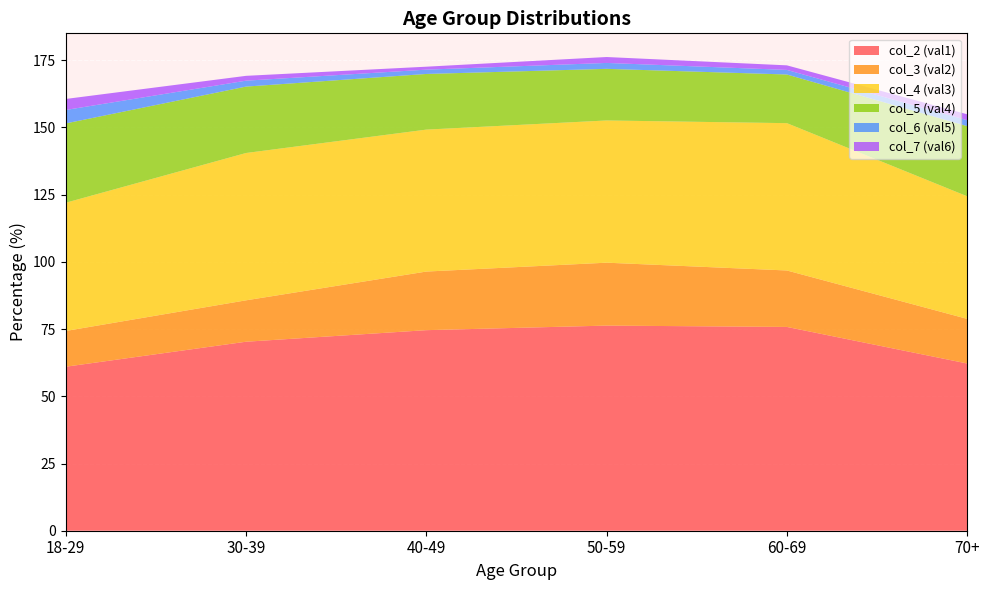

Reading left to right, what are all the values shown in this chart?

col_2 (val1): 61.0	70.3	74.6	76.3	75.8	62.2
col_3 (val2): 13.3	15.4	21.8	23.4	21.0	16.6
col_4 (val3): 47.7	54.8	52.8	52.9	54.8	45.6
col_5 (val4): 29.5	24.7	20.7	19.2	18.1	26.1
col_6 (val5): 5.0	2.2	1.6	2.2	1.7	2.2
col_7 (val6): 4.1	1.8	1.1	2.2	1.7	2.2